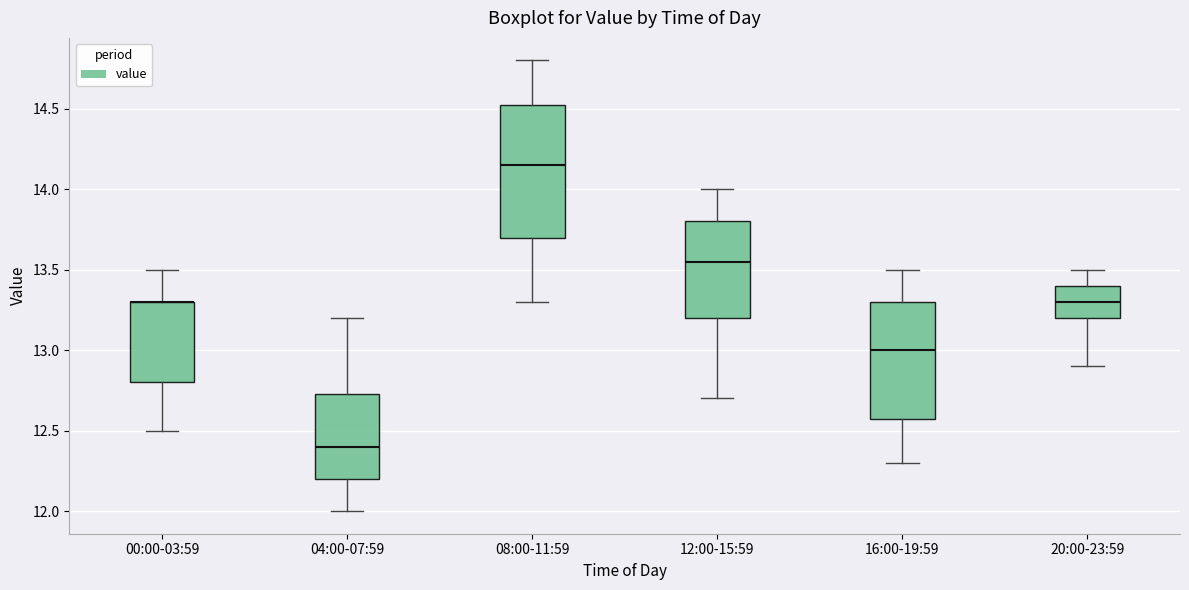

Where is the upper edge of the box for 20:00-23:59 on the y-axis? The values are not printed on the chart, so give them approximately, as read against the axis.

13.40